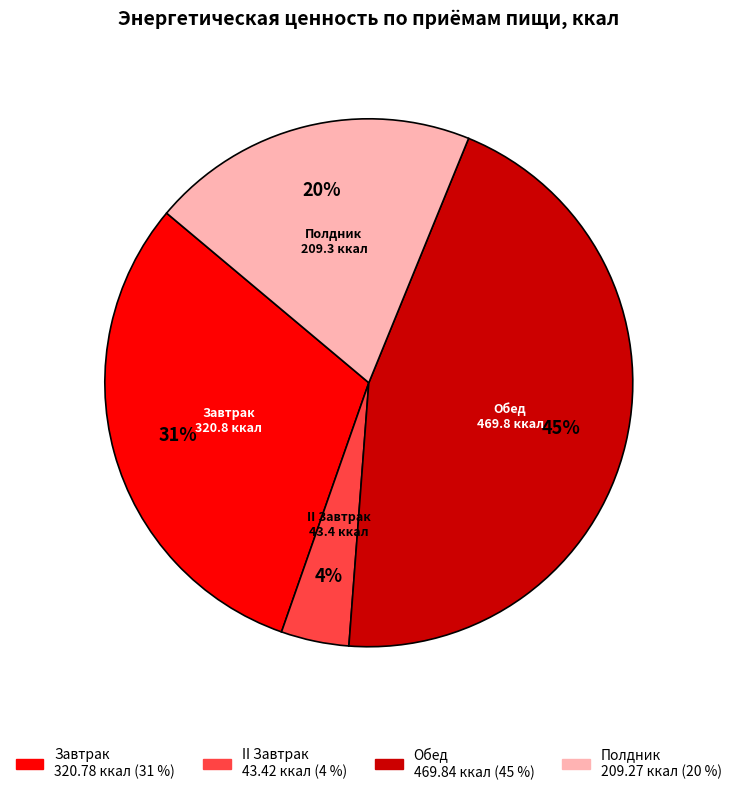

What percentage is the Обед slice, to the nearest percent?

45%